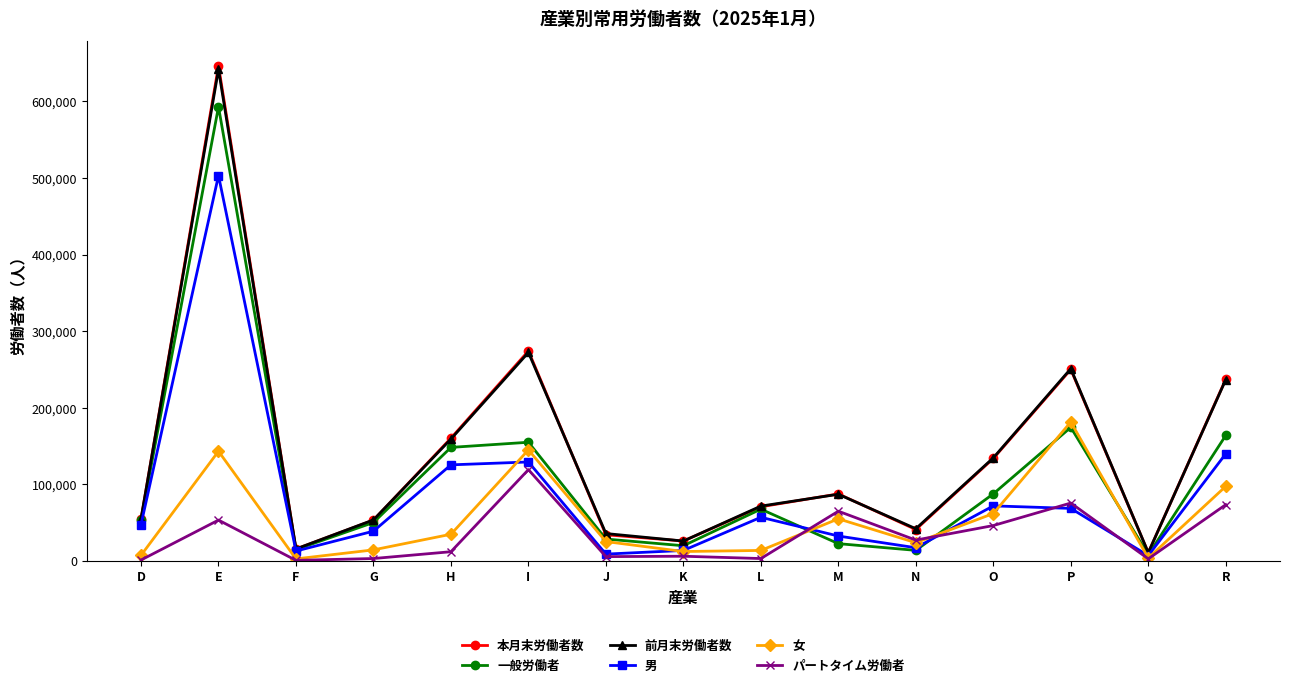

At how many categories does at least one series exceed 408215?

1